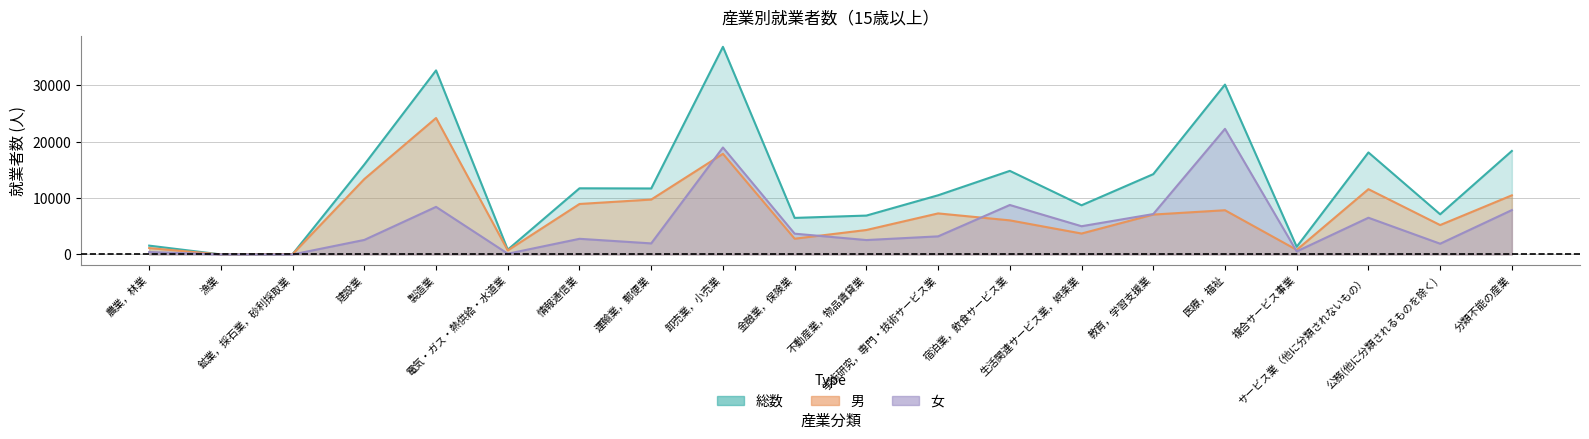

Reading left to right, what are all the values shown in this chart?

総数: 農業，林業=1568	漁業=8	鉱業，採石業，砂利採取業=65	建設業=15940	製造業=32611	電気・ガス・熱供給・水道業=854	情報通信業=11723	運輸業，郵便業=11693	卸売業，小売業=36786	金融業，保険業=6480	不動産業，物品賃貸業=6892	学術研究，専門・技術サービス業=10486	宿泊業，飲食サービス業=14812	生活関連サービス業，娯楽業=8716	教育，学習支援業=14230	医療，福祉=30094	複合サービス事業=1361	サービス業（他に分類されないもの）=18076	公務(他に分類されるものを除く)=7119	分類不能の産業=18341
男: 農業，林業=1136	漁業=6	鉱業，採石業，砂利採取業=60	建設業=13361	製造業=24177	電気・ガス・熱供給・水道業=719	情報通信業=8946	運輸業，郵便業=9729	卸売業，小売業=17834	金融業，保険業=2795	不動産業，物品賃貸業=4337	学術研究，専門・技術サービス業=7276	宿泊業，飲食サービス業=6044	生活関連サービス業，娯楽業=3711	教育，学習支援業=7071	医療，福祉=7839	複合サービス事業=815	サービス業（他に分類されないもの）=11568	公務(他に分類されるものを除く)=5212	分類不能の産業=10477
女: 農業，林業=432	漁業=2	鉱業，採石業，砂利採取業=5	建設業=2579	製造業=8434	電気・ガス・熱供給・水道業=135	情報通信業=2777	運輸業，郵便業=1964	卸売業，小売業=18952	金融業，保険業=3685	不動産業，物品賃貸業=2555	学術研究，専門・技術サービス業=3210	宿泊業，飲食サービス業=8768	生活関連サービス業，娯楽業=5005	教育，学習支援業=7159	医療，福祉=22255	複合サービス事業=546	サービス業（他に分類されないもの）=6508	公務(他に分類されるものを除く)=1907	分類不能の産業=7864